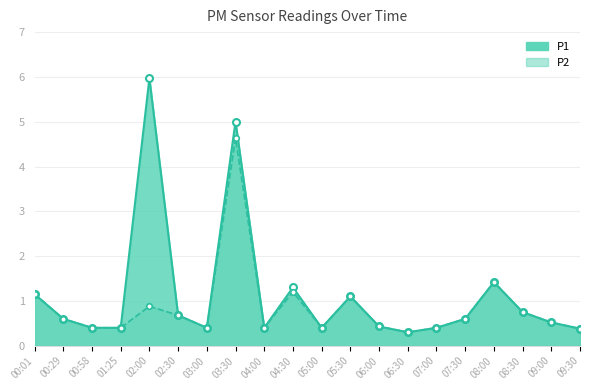

Reading left to right, transcribe all the data shown in this chart.

P1_line: 1.1	0.6	0.4	0.4	6.0	0.7	0.4	5.0	0.4	1.3	0.4	1.1	0.4	0.3	0.4	0.6	1.4	0.8	0.5	0.4
P2_line: 1.1	0.6	0.4	0.4	0.9	0.7	0.4	4.6	0.4	1.2	0.4	1.1	0.4	0.3	0.4	0.6	1.4	0.8	0.5	0.4